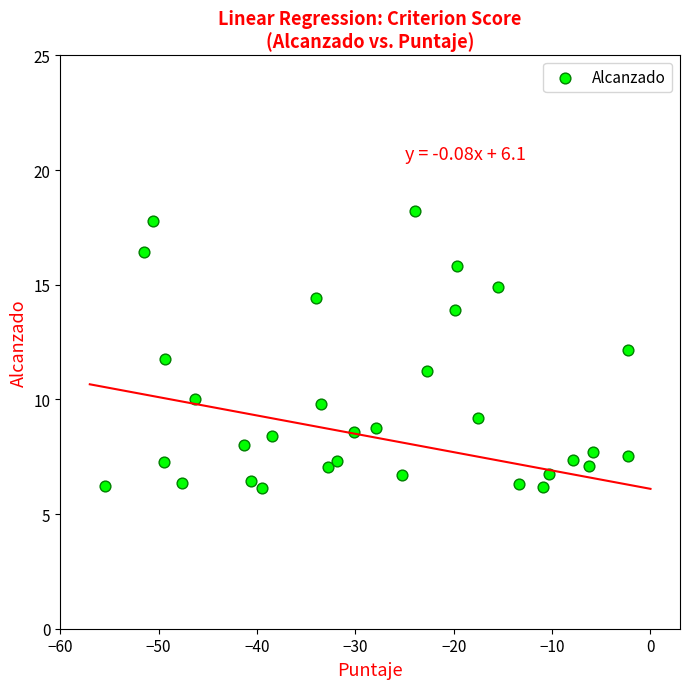

What is the range of X values (max minus min)?

53.2